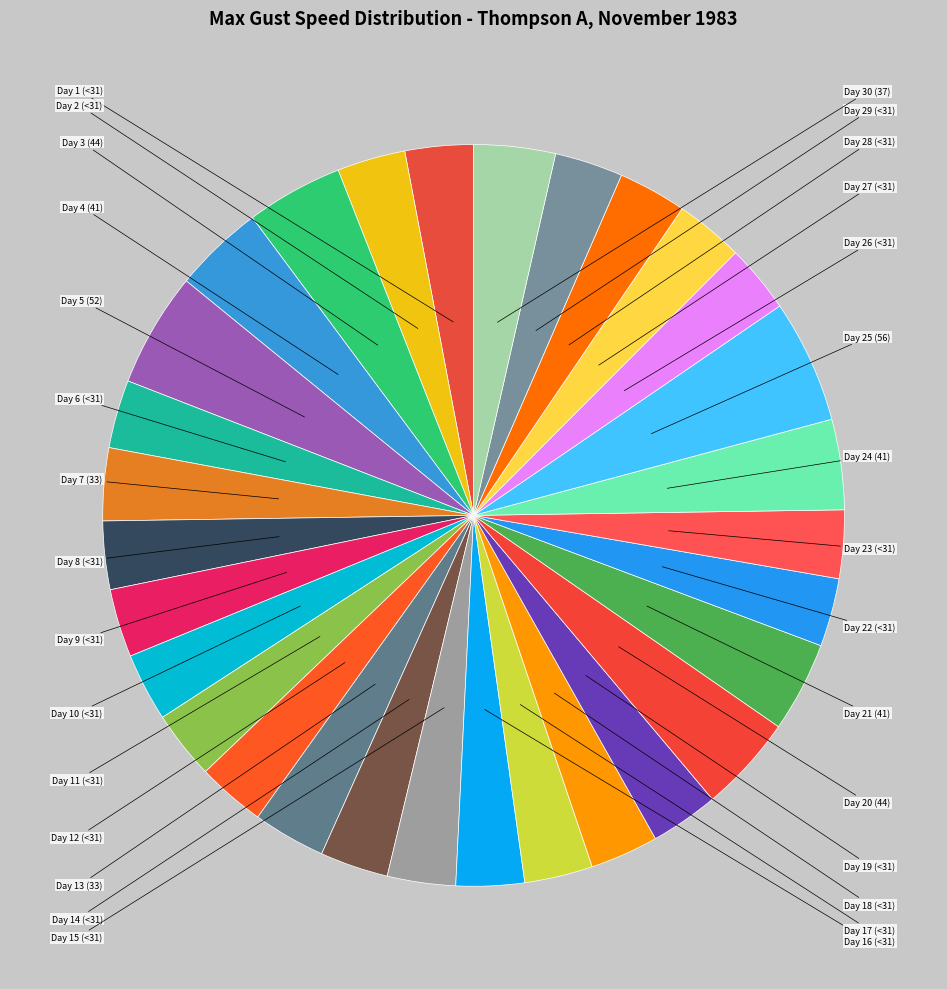

How many slices are in this pie chart?

30